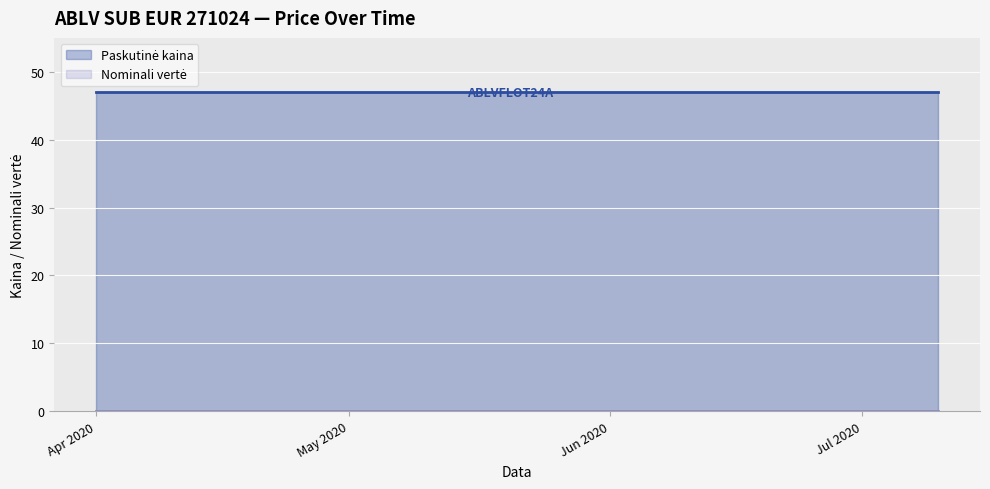

Reading left to right, what are all the values shown in this chart?

Paskutinė kaina: 2020-04-01=47.0	2020-04-15=47.0	2020-05-01=47.0	2020-05-08=47.0	2020-05-15=47.0	2020-05-22=47.0	2020-06-01=47.0	2020-06-08=47.0	2020-06-15=47.0	2020-06-22=47.0	2020-06-26=47.0	2020-06-29=47.0	2020-06-30=47.0	2020-07-01=47.0	2020-07-10=47.0
Nominali vertė: 2020-04-01=0.0	2020-04-15=0.0	2020-05-01=0.0	2020-05-08=0.0	2020-05-15=0.0	2020-05-22=0.0	2020-06-01=0.0	2020-06-08=0.0	2020-06-15=0.0	2020-06-22=0.0	2020-06-26=0.0	2020-06-29=0.0	2020-06-30=0.0	2020-07-01=0.0	2020-07-10=0.0